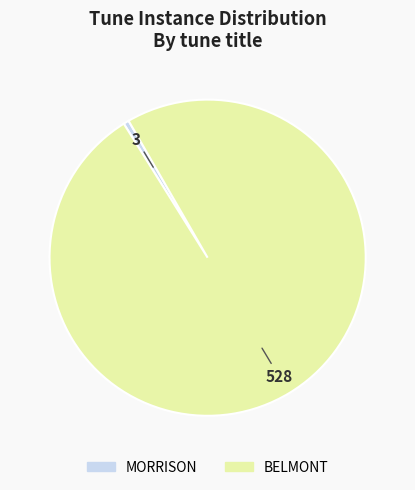

Which has a higher value, BELMONT or MORRISON?

BELMONT